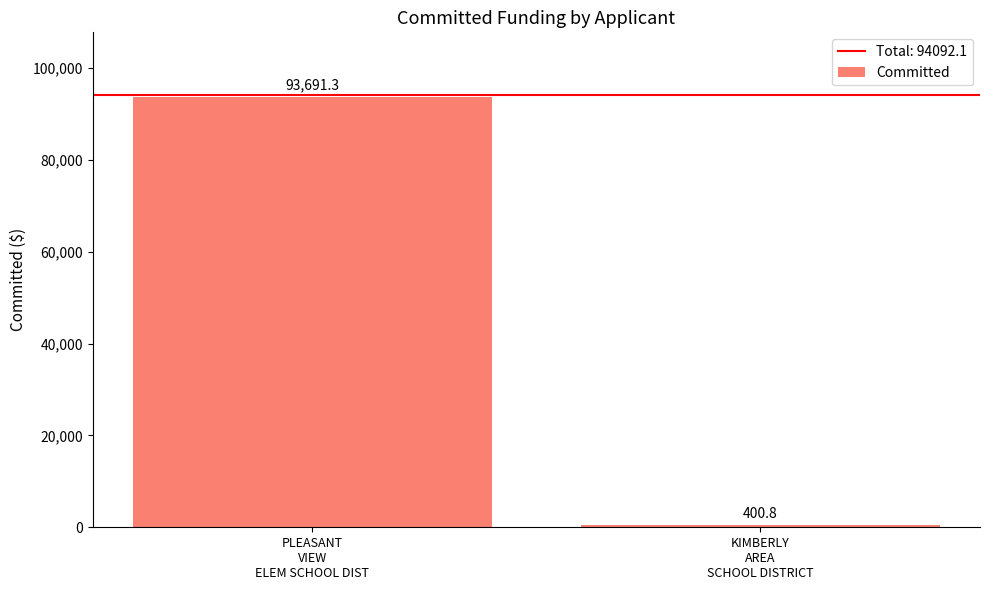

What is the change in value from PLEASANT
VIEW
ELEM SCHOOL DIST to KIMBERLY
AREA
SCHOOL DISTRICT?

-93290.5